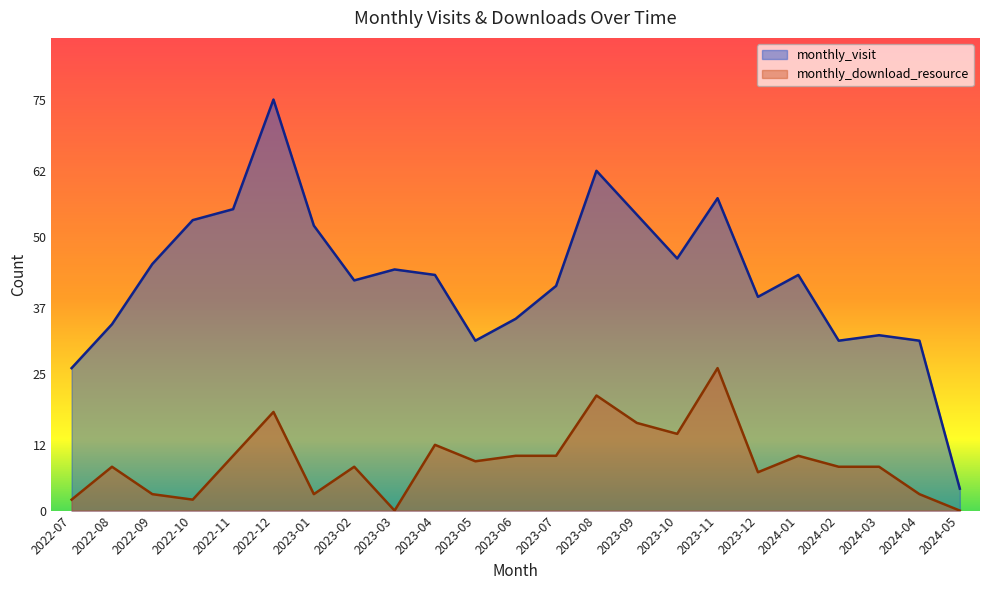

What is the sum of the monthly_download_resource values at 2023-03 and 2024-03?

8